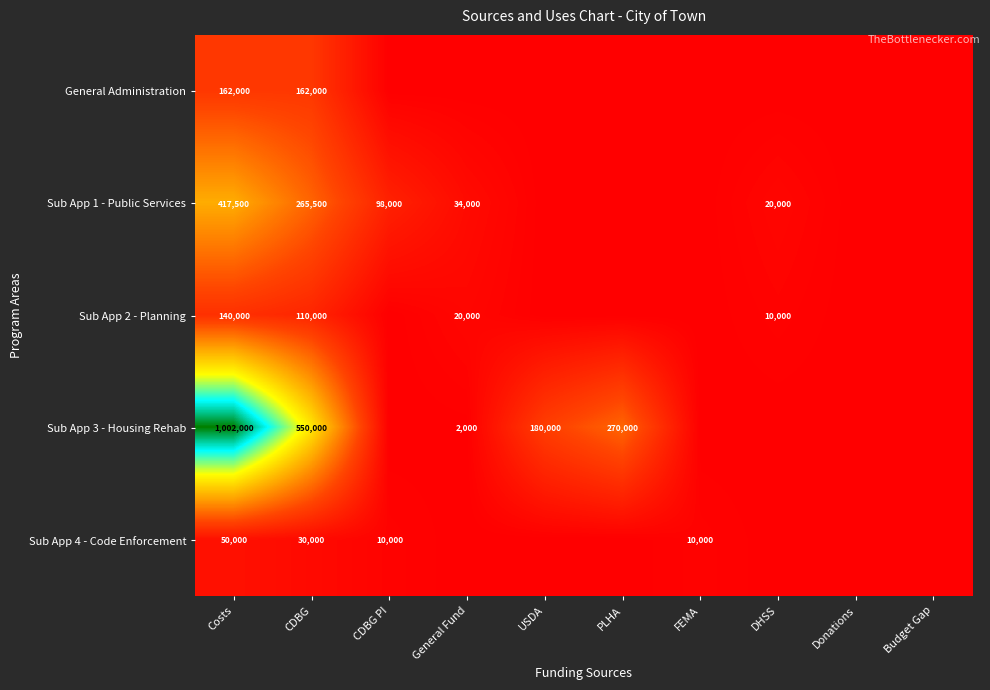

What is the sum of the Sub App 1 - Public Services values at DHSS and Costs?

437500